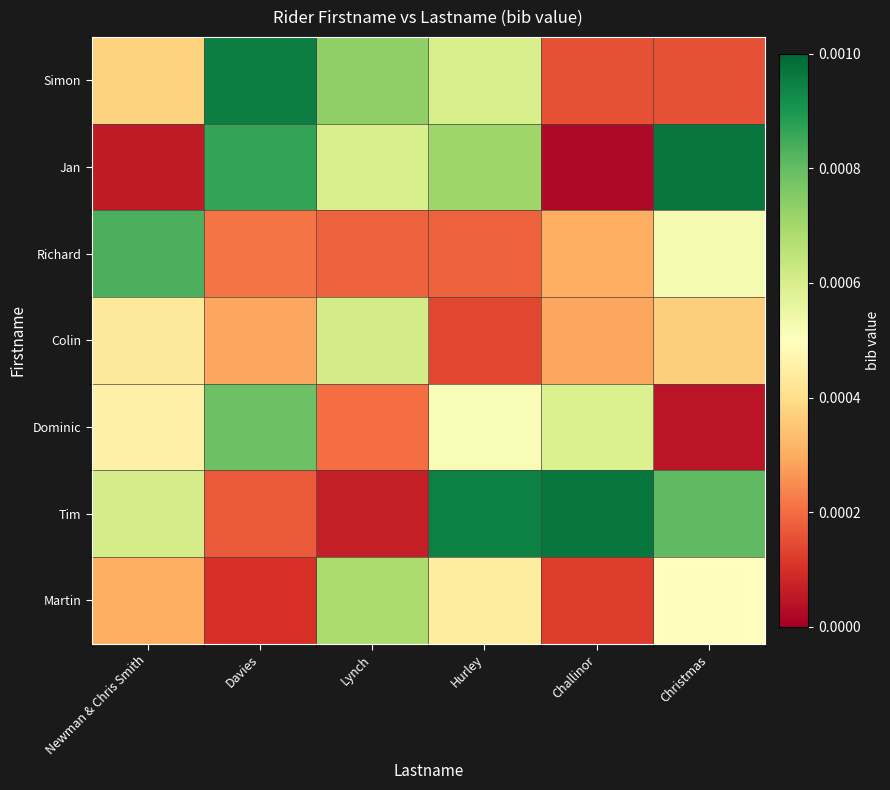

Which series has the largest total across all categories?

Tim